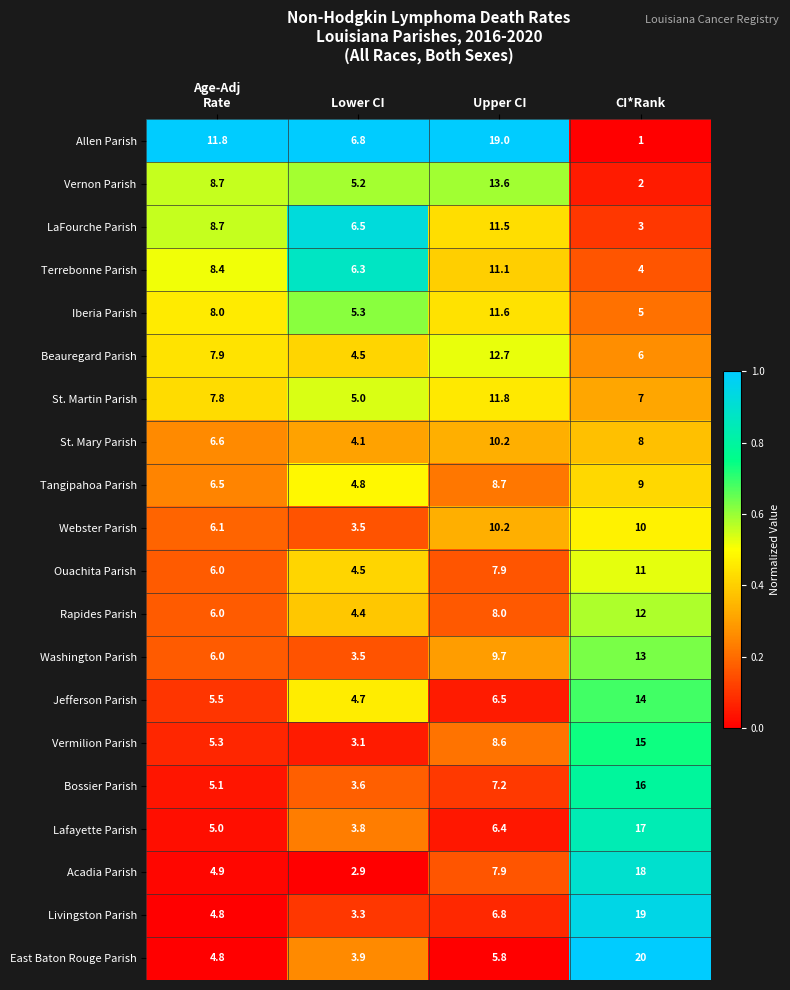

What is the difference between the Beauregard Parish values at CI*Rank and Upper CI?

6.7